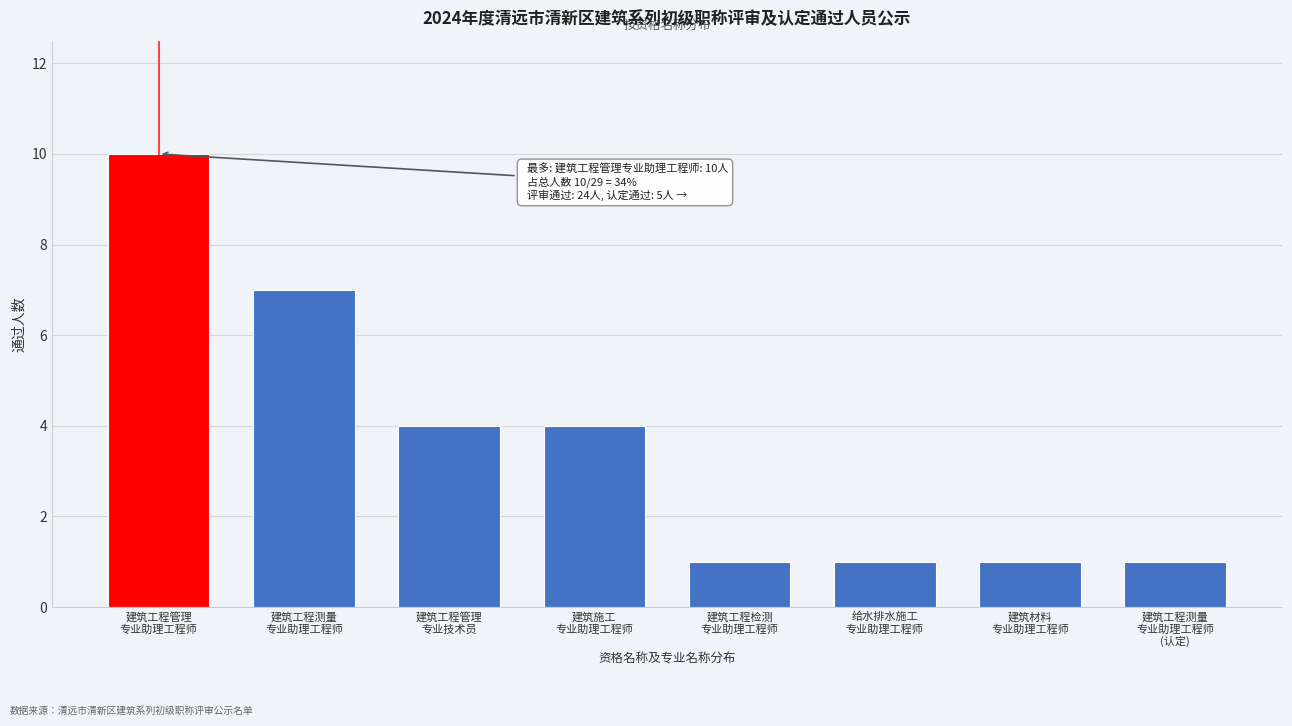

Reading right to left, extract all data points from this chart.

1	1	1	1	4	4	7	10